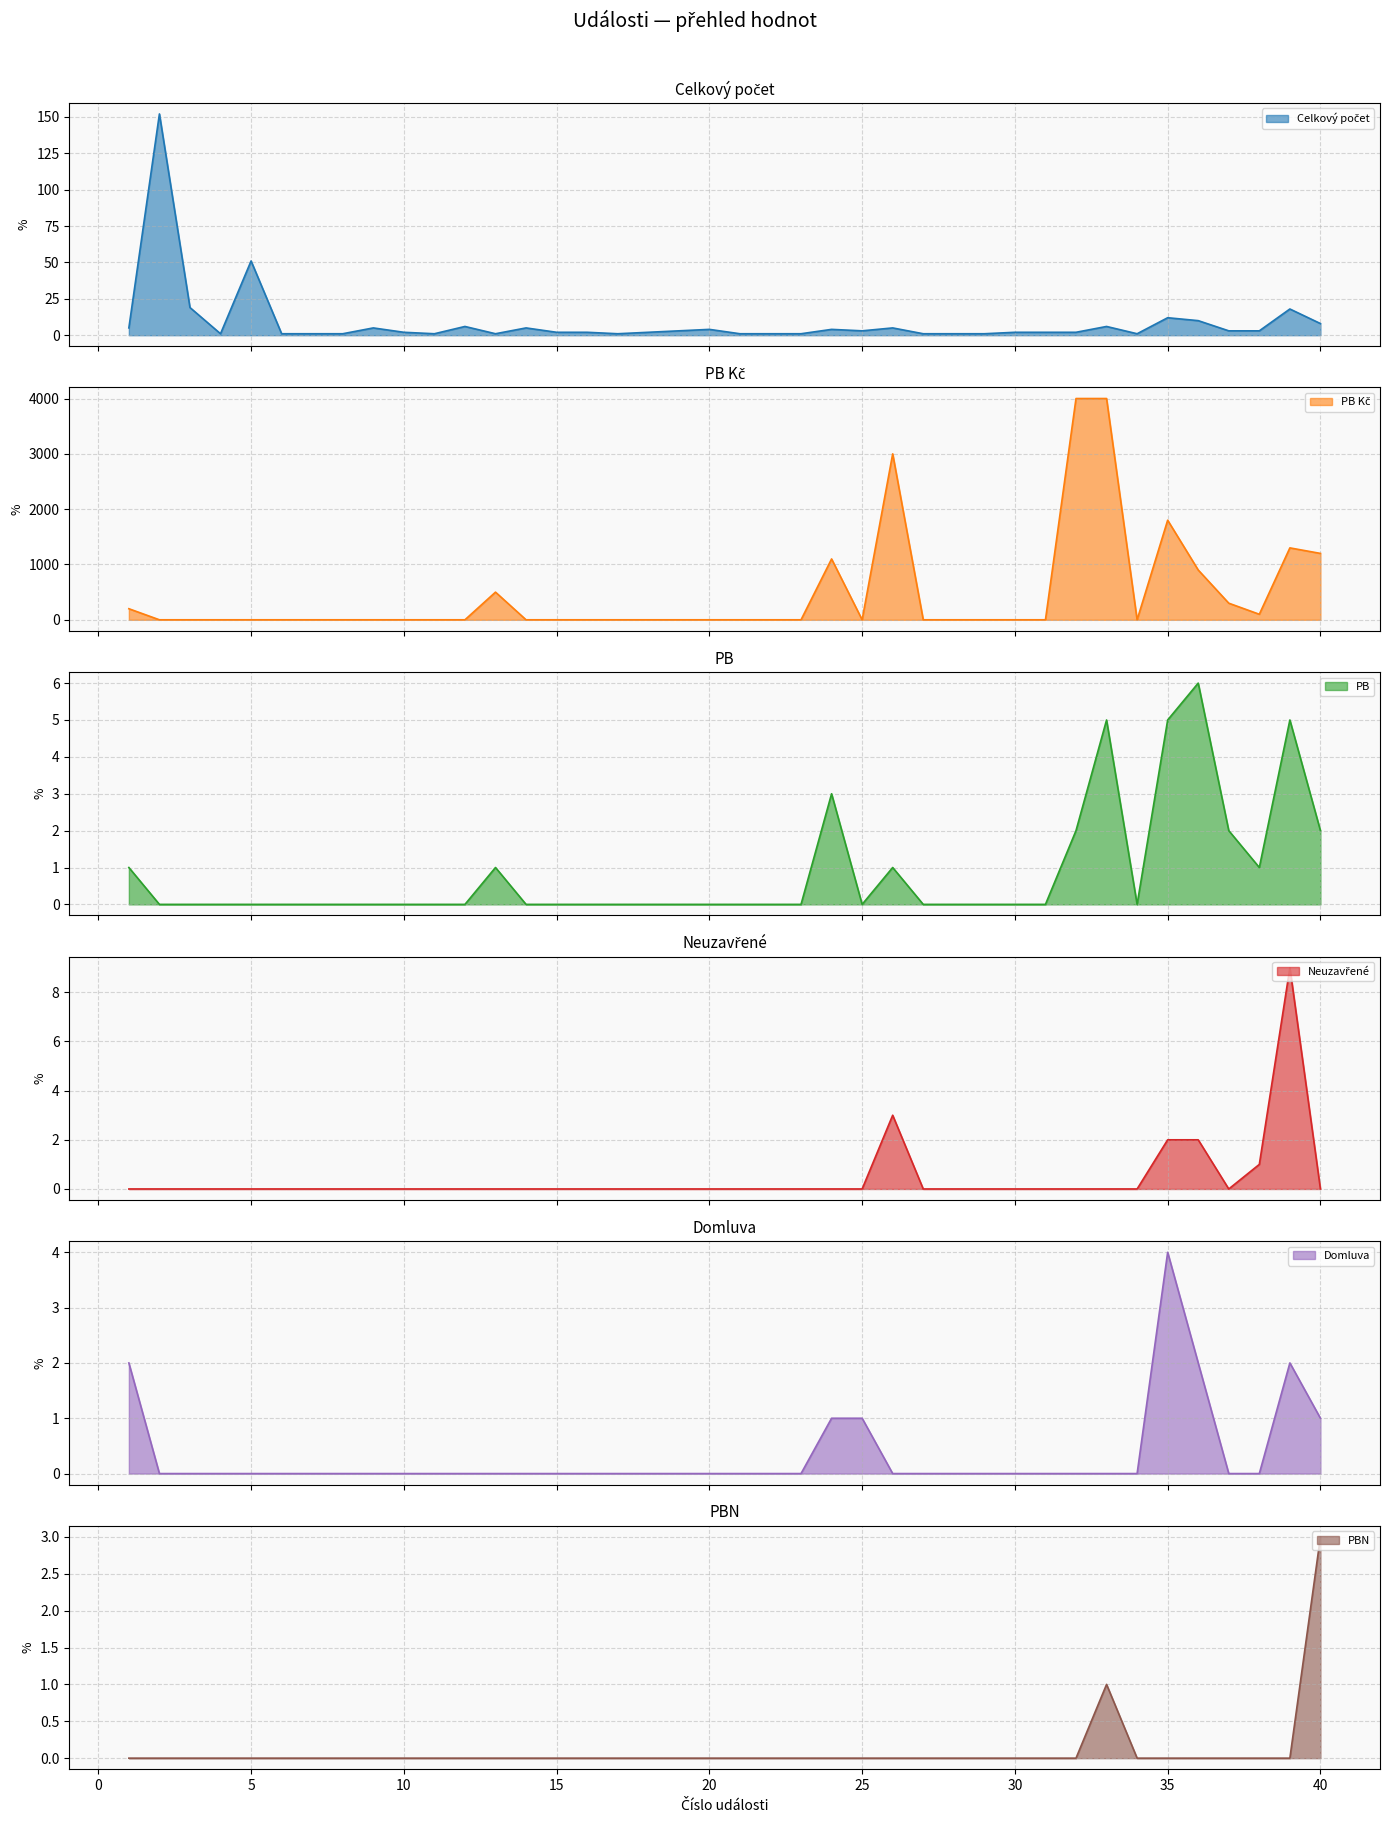

True or false: PB Kč and Neuzavřené cross at least once.

False